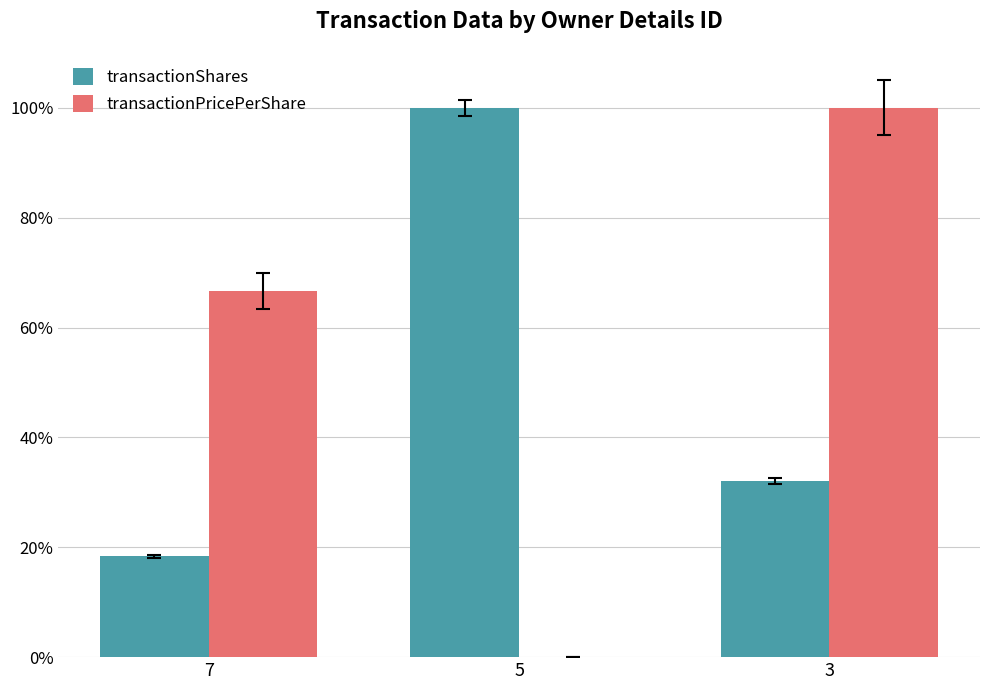

Which series changed the most between 7 and 5?

transactionShares